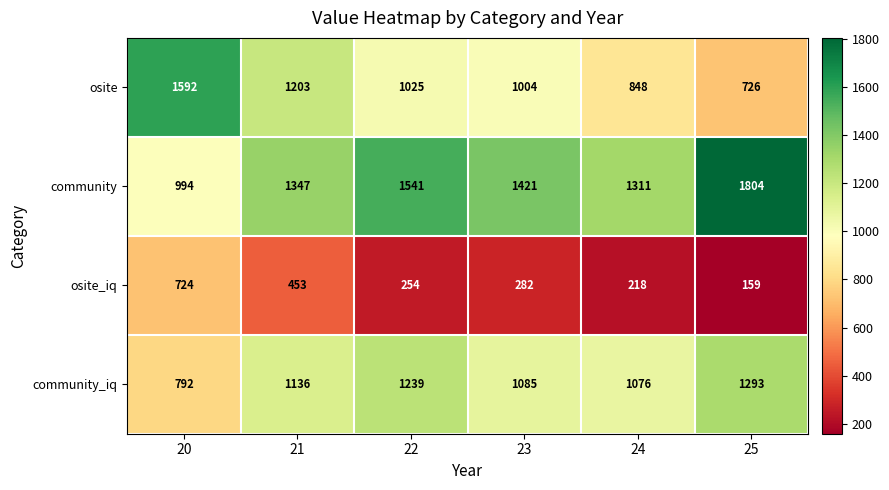

What is the difference between the community values at 23 and 20?

427